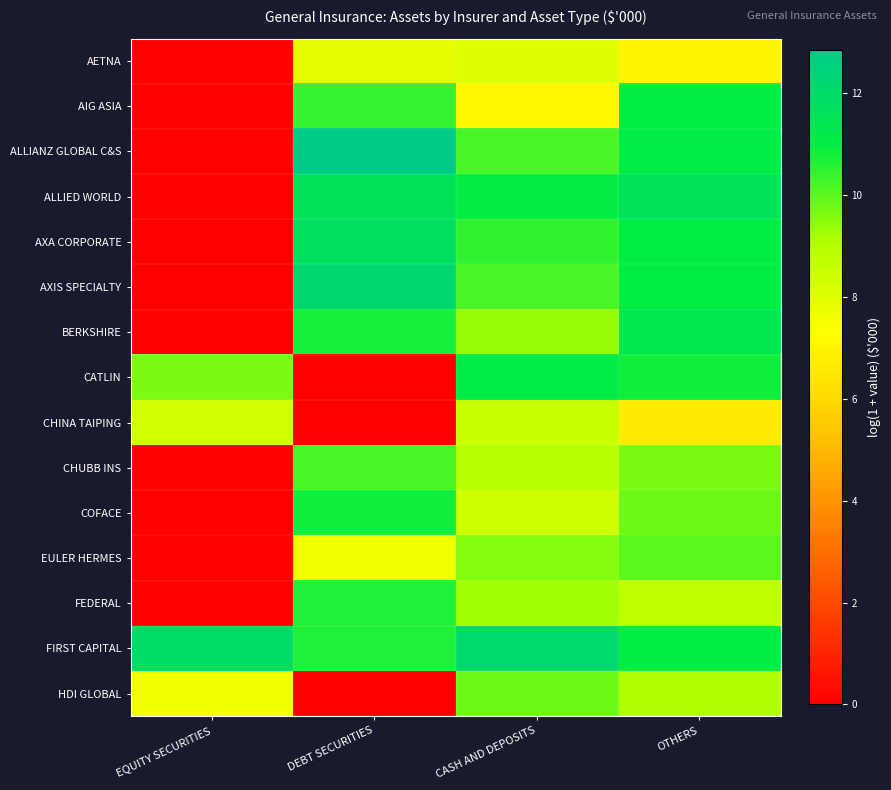

At which category is the sum across all series the highest?

OTHERS